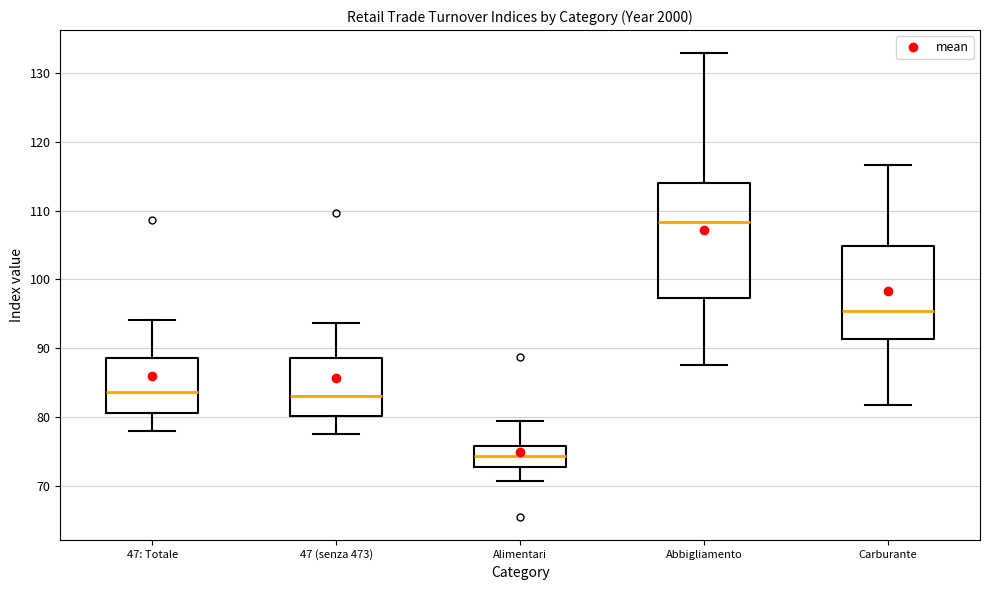

Reading left to right, read every box against the y-axis: the position of its median line, the range the box covers, and the ends of its whiskers. The values are not printed on the chart, so give them approximately, as read against the axis.

47: Totale: median 84, box 81 to 89, whiskers 78 to 94
47 (senza 473): median 83, box 80 to 89, whiskers 78 to 94
Alimentari: median 74, box 73 to 76, whiskers 71 to 79
Abbigliamento: median 108, box 97 to 114, whiskers 88 to 133
Carburante: median 95, box 91 to 105, whiskers 82 to 117